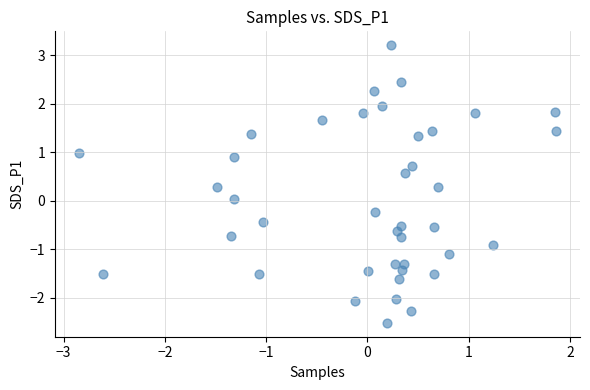

What is the range of Y values (max minus min)?

5.7